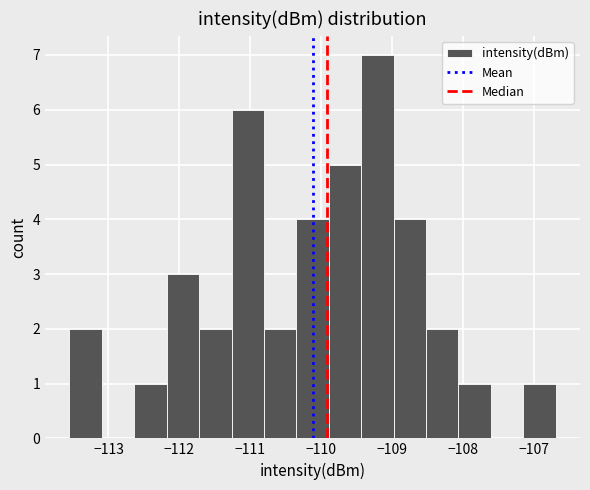

Reading left to right, transcribe this chart: for each bar, give the range it covers on the x-axis and its height. Neither the bar edges nor the heights are printed on the chart, so give them approximately, as read against the axes.

-113.5 to -113.1: 2
-113.1 to -112.6: 0
-112.6 to -112.2: 1
-112.2 to -111.7: 3
-111.7 to -111.3: 2
-111.3 to -110.8: 6
-110.8 to -110.3: 2
-110.3 to -109.9: 4
-109.9 to -109.4: 5
-109.4 to -109.0: 7
-109.0 to -108.5: 4
-108.5 to -108.1: 2
-108.1 to -107.6: 1
-107.6 to -107.1: 0
-107.1 to -106.7: 1